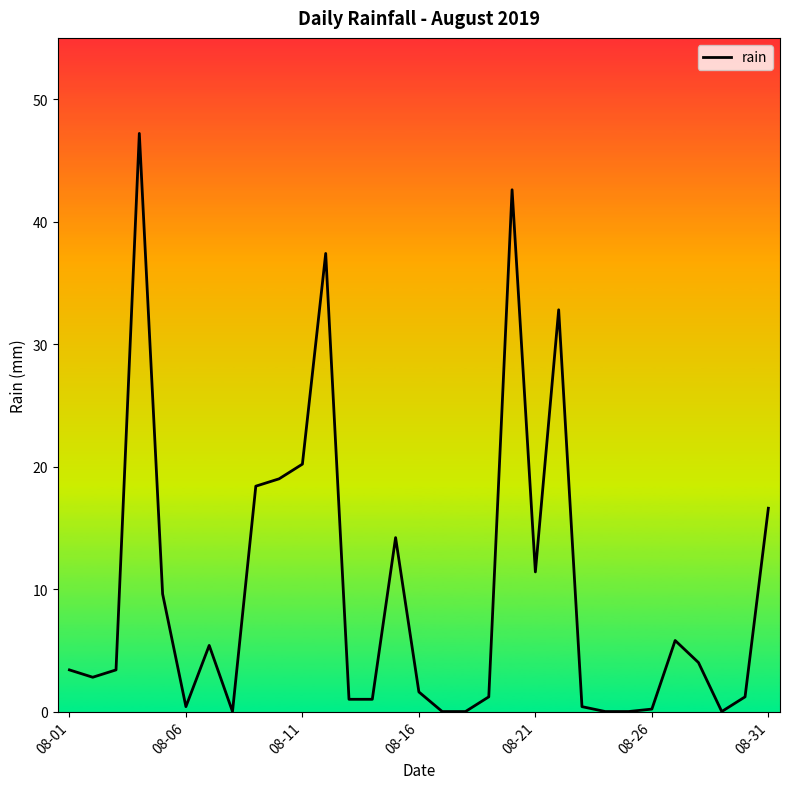

What is the maximum value shown in the chart?

47.2